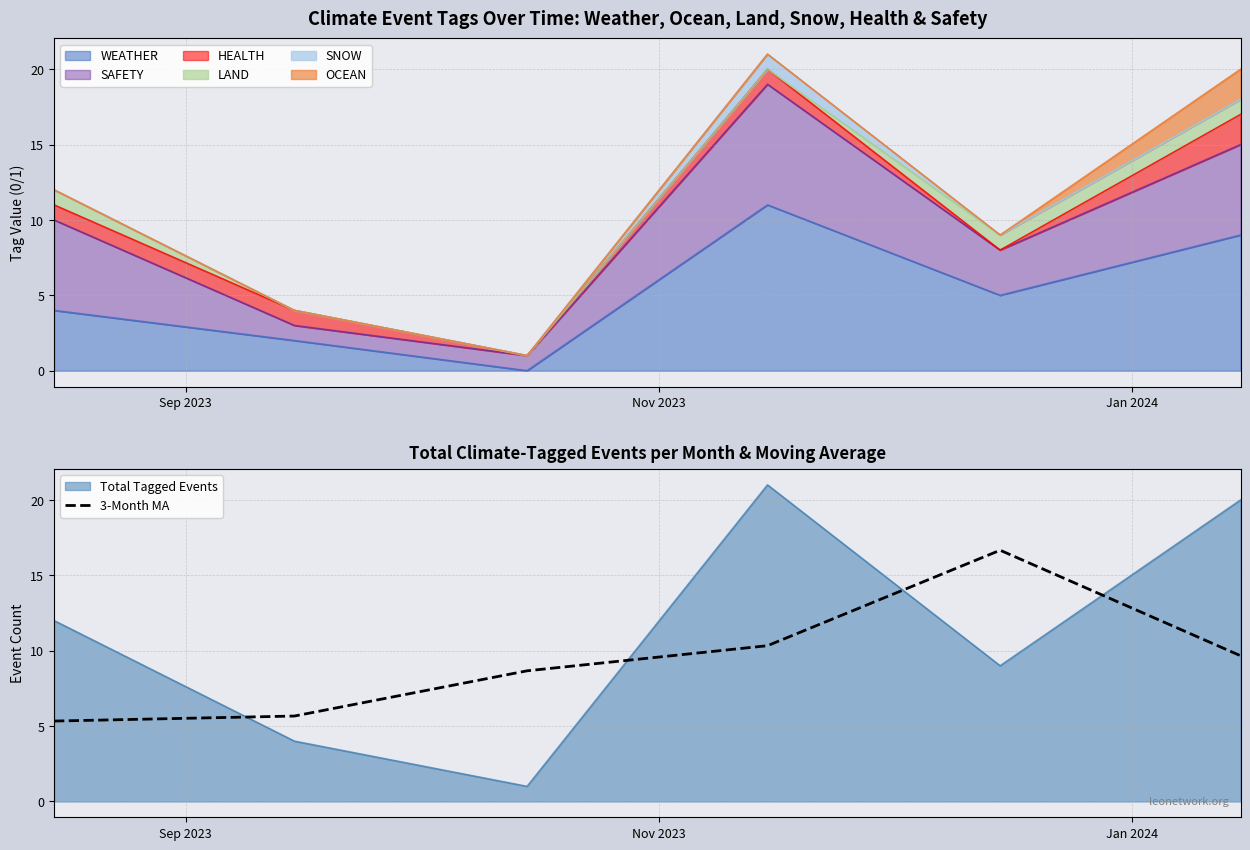

How many intersections are there between 3-Month MA and Total Tagged Events?

4